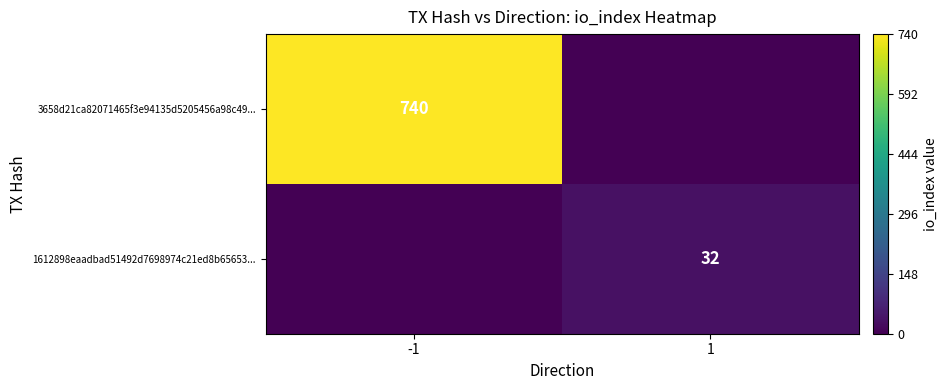

The value of 1612898eaadbad51492d7698974c21ed8b65653... at 1 is 57. True or false?

False